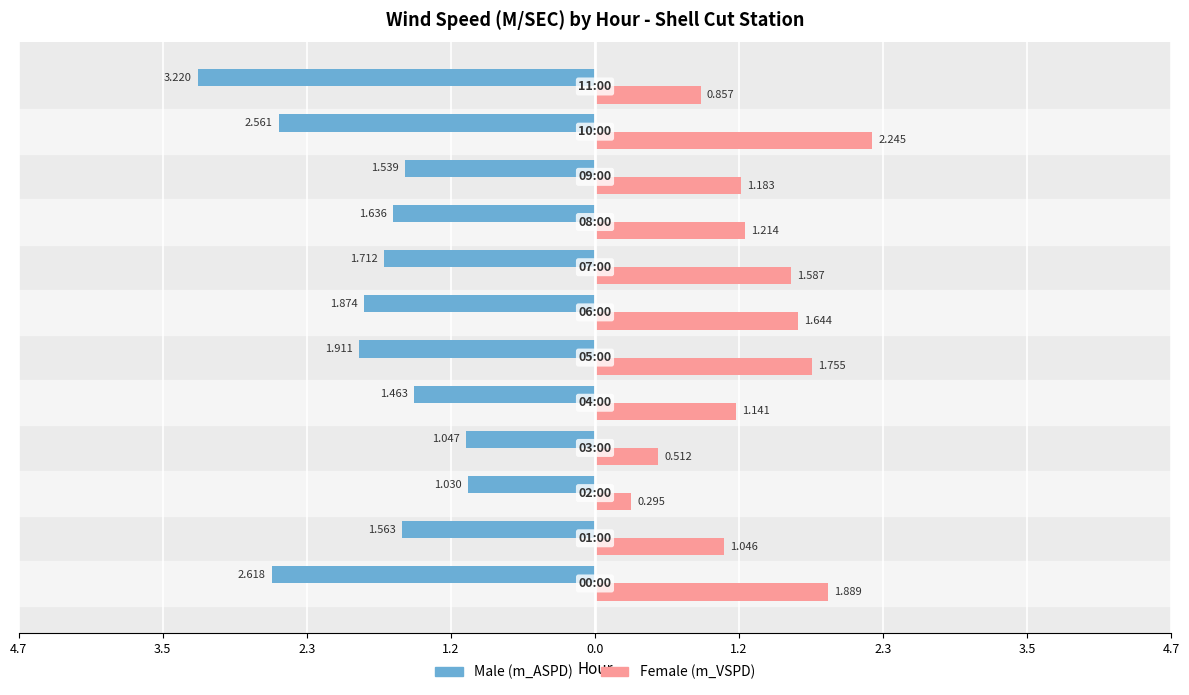

True or false: Female has a value of 0.2 at 1.2.

False